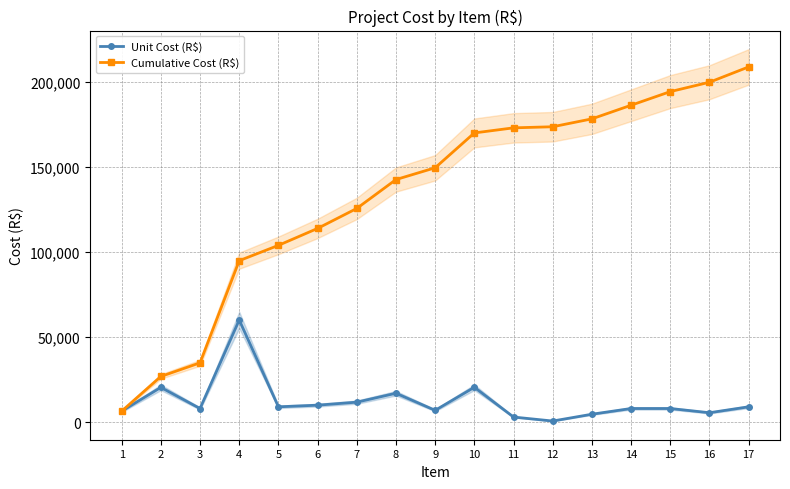

True or false: Cumulative Cost (R$) and Unit Cost (R$) cross at least once.

False